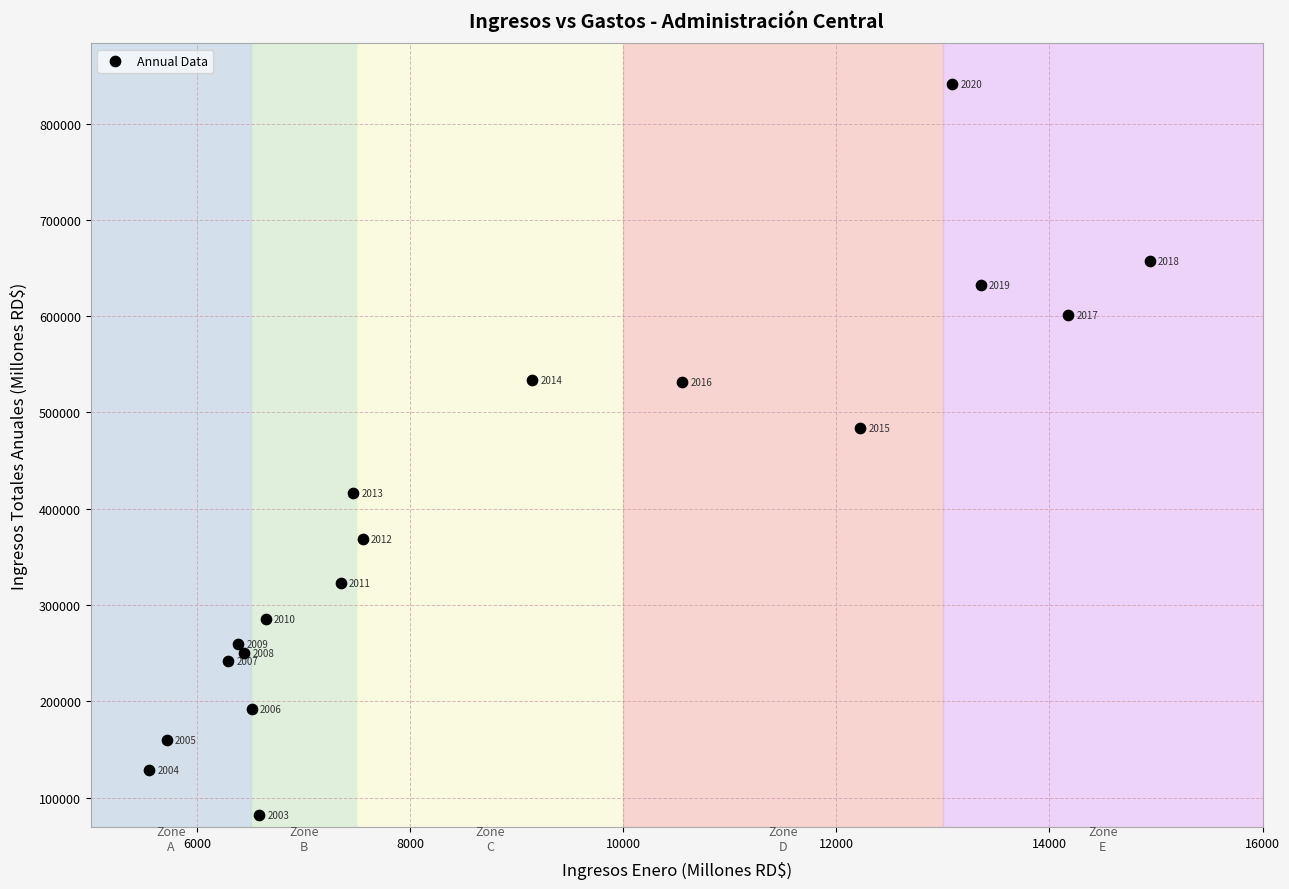

What is the range of X values (max minus min)?

9392.3